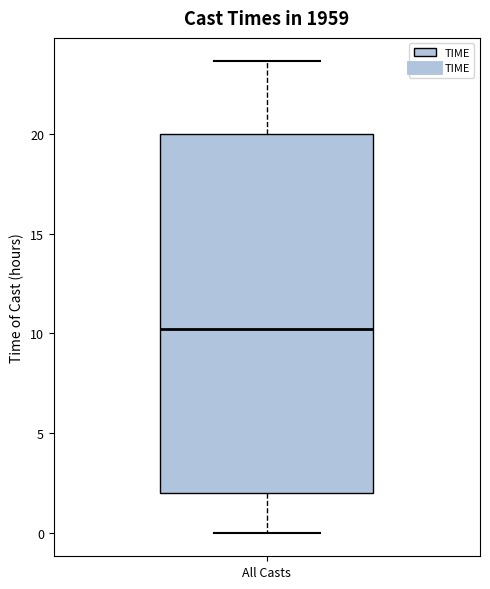

Read this box plot against the y-axis: the position of the median line, the range covered by the box, and the ends of both whiskers. The values are not printed on the chart, so give them approximately, as read against the axis.

median 10.0, box 2.0 to 20.0, whiskers 0.0 to 23.5